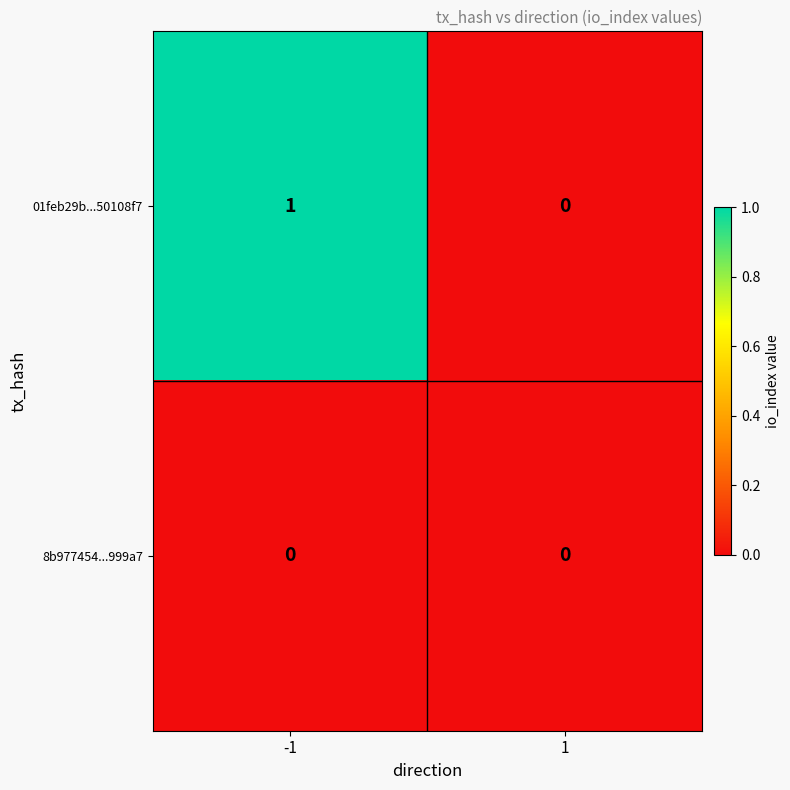

Which series changed the most between -1 and 1?

01feb29b...50108f7